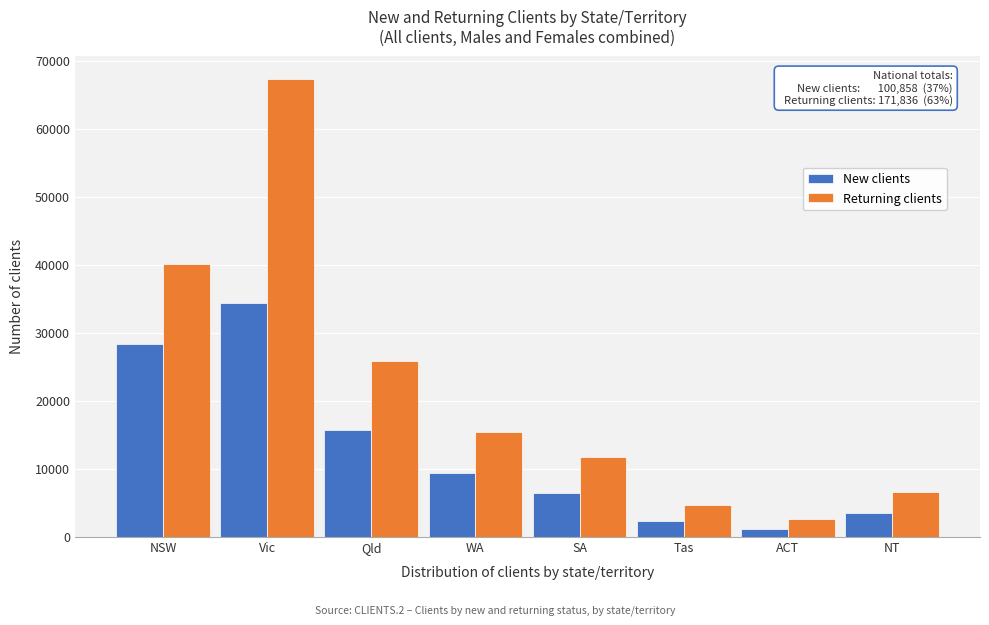

Reading left to right, list all the values displayed in this chart.

New clients: 28388	34355	15735	9396	6353	2344	1160	3527
Returning clients: 40085	67320	25852	15311	11677	4633	2651	6569